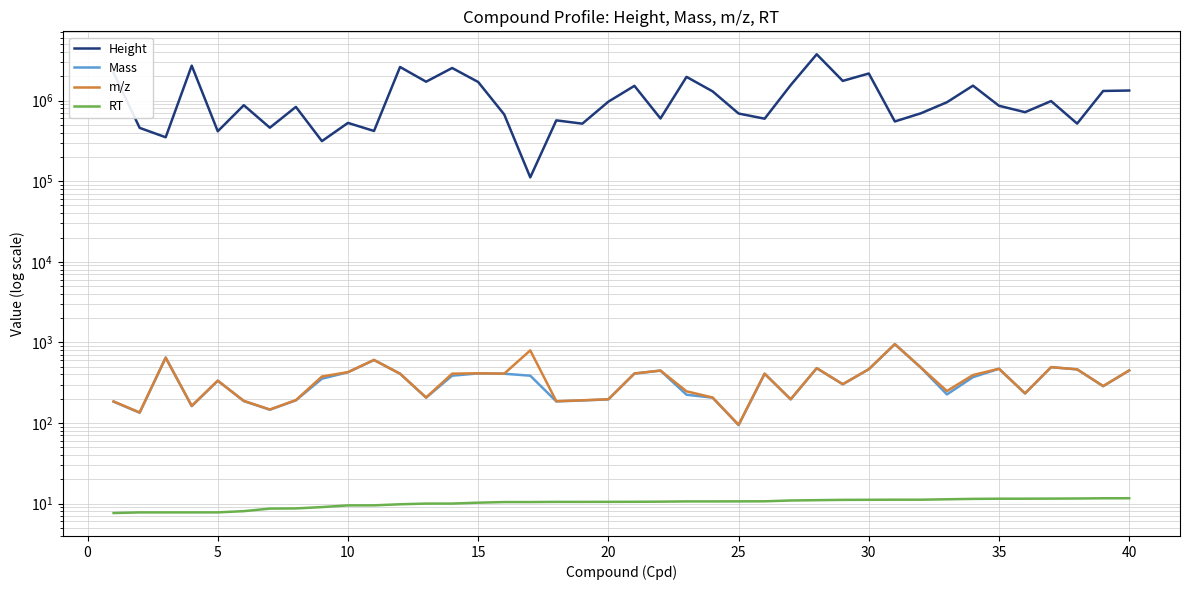

Which series has the largest total across all categories?

Height